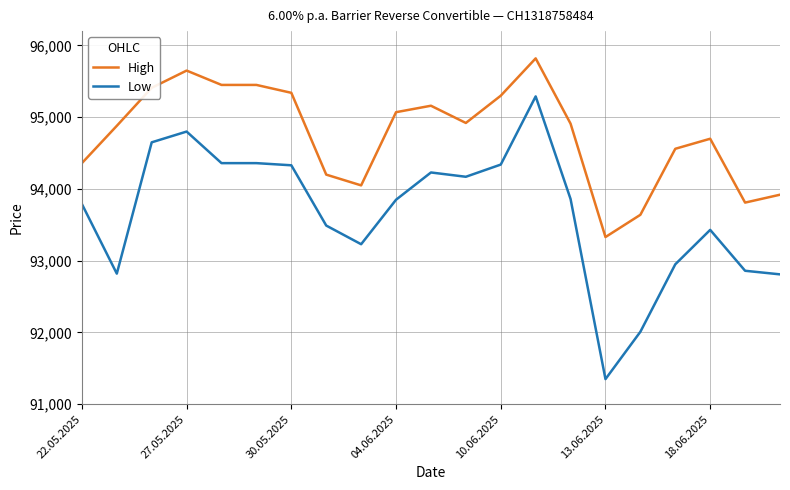

Does the chart have visible grid lines?

Yes